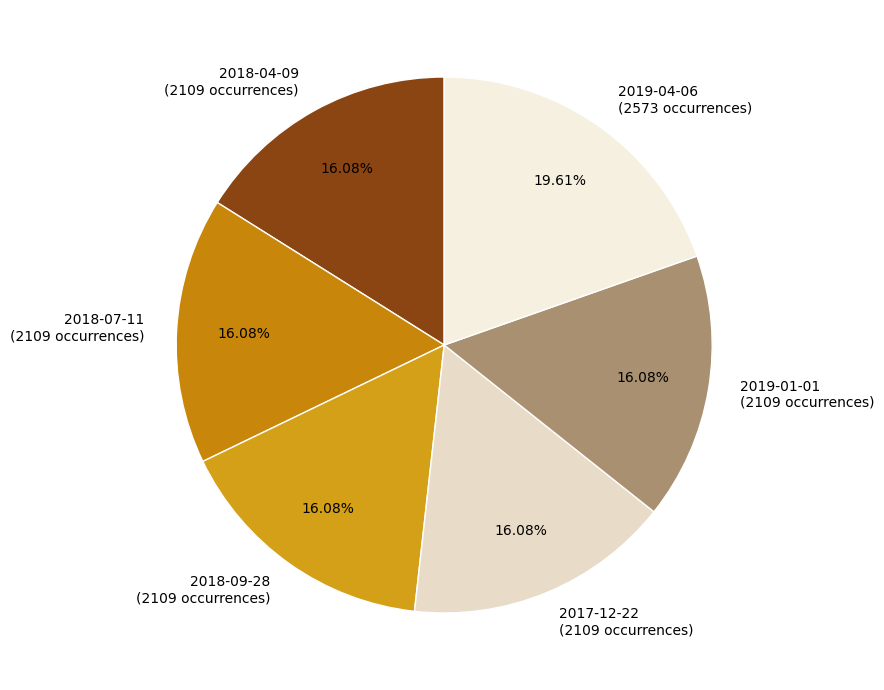

To the nearest percent, what is the average slice percentage?

17%